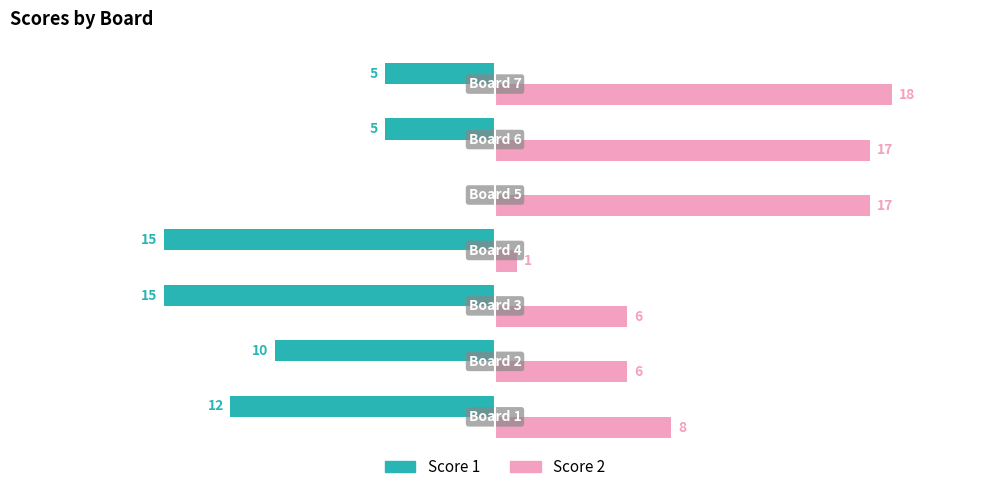

Which series has the largest total across all categories?

Score 2